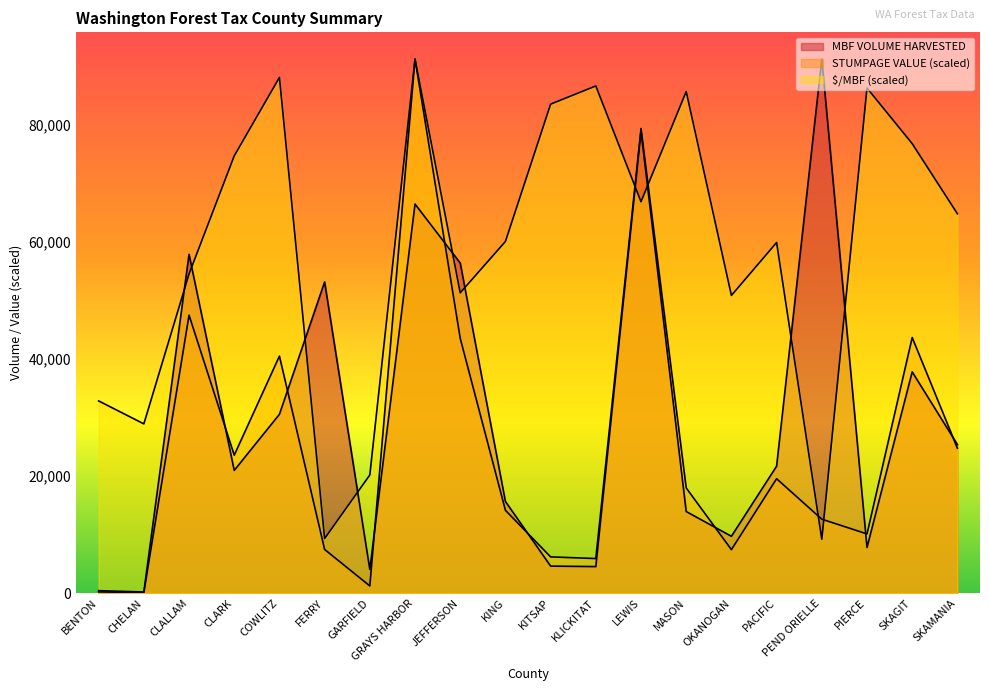

Reading left to right, extract all data points from this chart.

MBF VOLUME HARVESTED: BENTON=423.0	CHELAN=200.0	CLALLAM=57899.0	CLARK=20980.0	COWLITZ=30560.0	FERRY=53181.0	GARFIELD=4045.0	GRAYS HARBOR=66489.0	JEFFERSON=56411.0	KING=15665.0	KITSAP=4624.0	KLICKITAT=4535.0	LEWIS=78925.0	MASON=13945.0	OKANOGAN=9714.0	PACIFIC=21697.0	PEND ORIELLE=91270.0	PIERCE=7798.0	SKAGIT=37813.0	SKAMANIA=25396.0
STUMPAGE VALUE: BENTON=209.0	CHELAN=87.0	CLALLAM=47496.0	CLARK=23576.6	COWLITZ=40506.2	FERRY=7465.8	GARFIELD=1228.9	GRAYS HARBOR=91270.0	JEFFERSON=43542.4	KING=14158.4	KITSAP=6198.2	KLICKITAT=5911.6	LEWIS=79399.2	MASON=17976.5	OKANOGAN=7433.0	PACIFIC=19552.6	PEND ORIELLE=12636.0	PIERCE=10122.4	SKAGIT=43683.5	SKAMANIA=24762.9
$/MBF: BENTON=32848.4	CHELAN=28927.9	CLALLAM=54543.7	CLARK=74718.2	COWLITZ=88128.1	FERRY=9334.2	GARFIELD=20200.0	GRAYS HARBOR=91270.0	JEFFERSON=51321.0	KING=60095.8	KITSAP=83558.9	KLICKITAT=86673.1	LEWIS=66887.9	MASON=85711.6	OKANOGAN=50876.4	PACIFIC=59917.1	PEND ORIELLE=9204.4	PIERCE=86309.4	SKAGIT=76811.4	SKAMANIA=64830.9